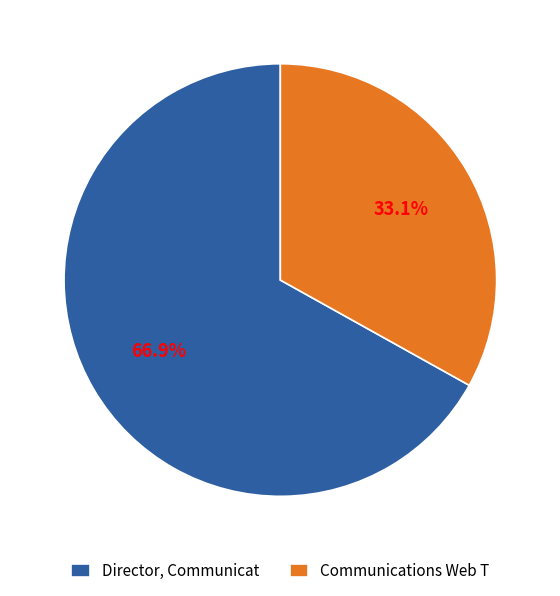

Count the number of slices in the pie.

2